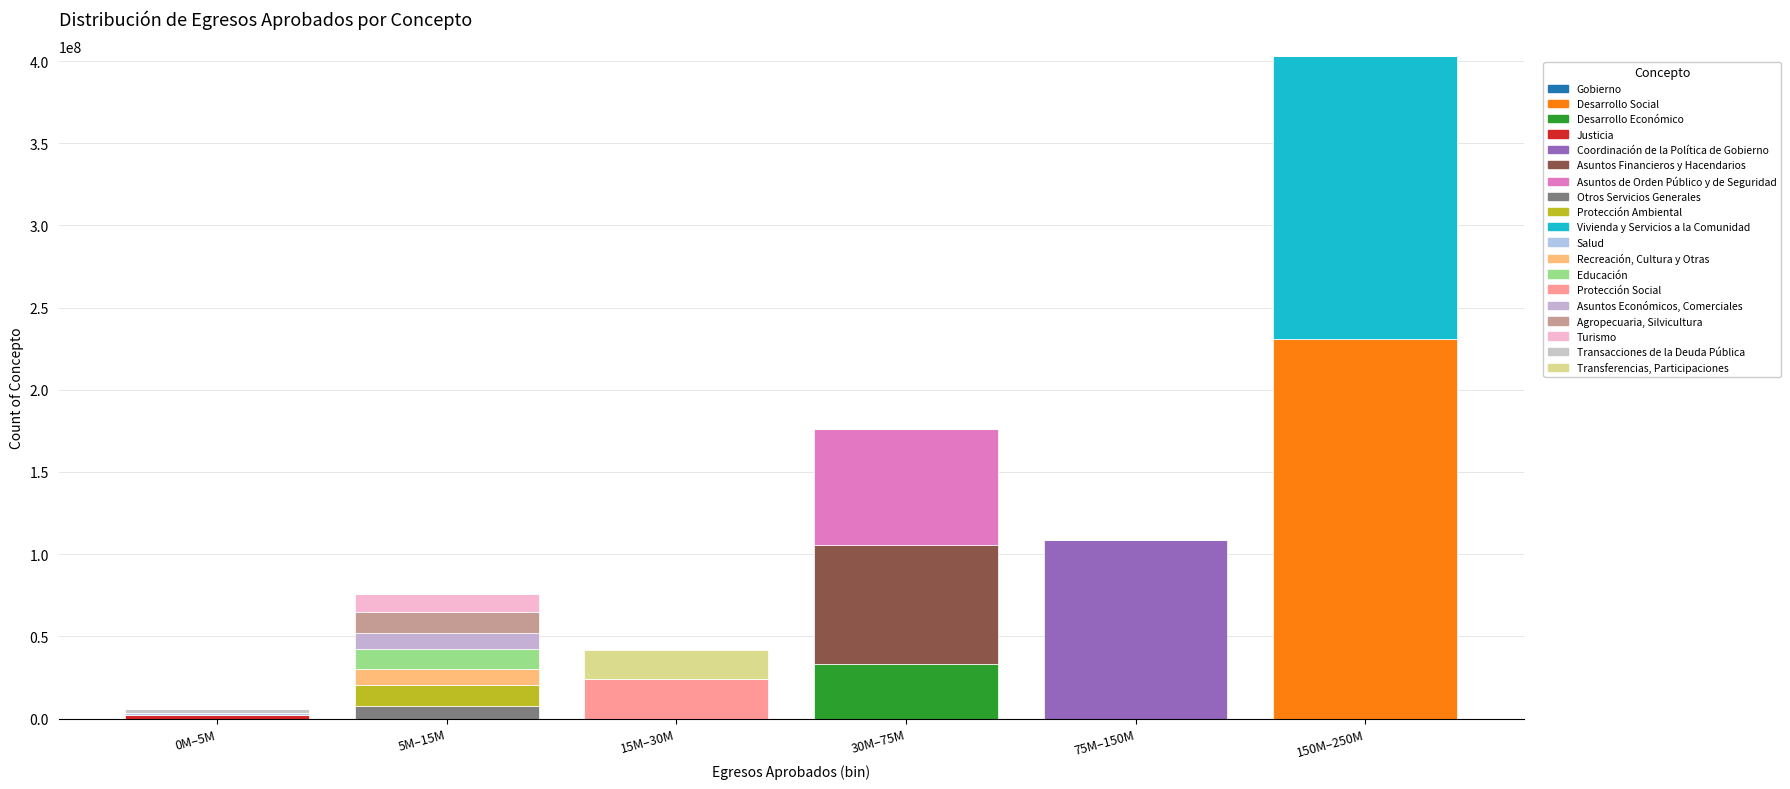

Does the chart contain stacked bars?

Yes